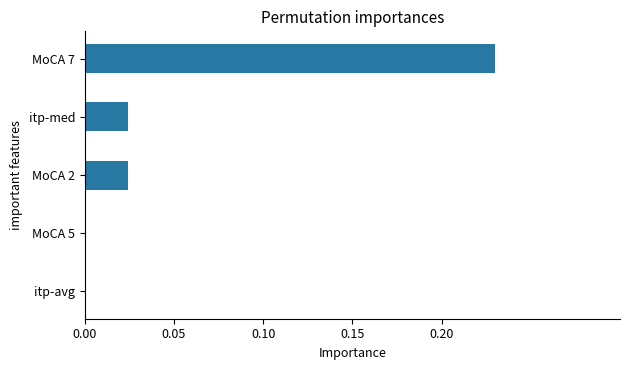

At which category does the chart reach its peak across all series?

MoCA 7